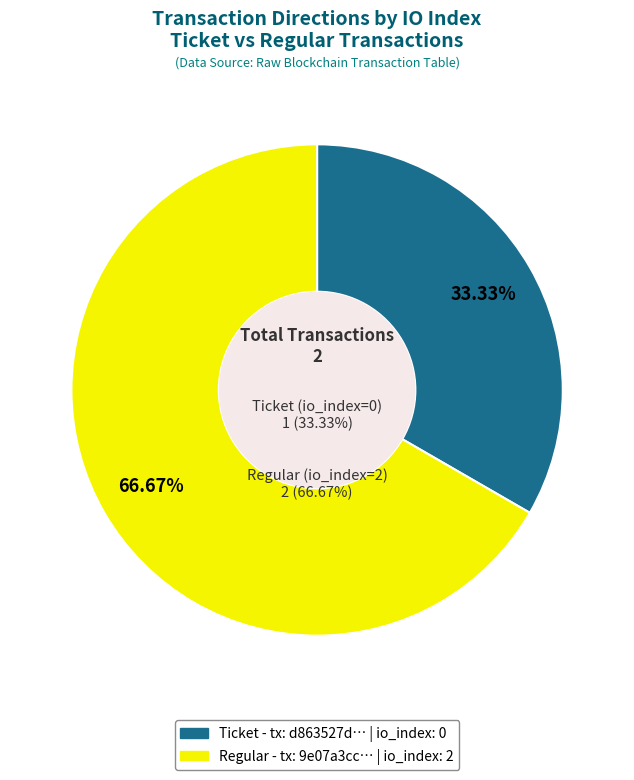

To the nearest percent, what is the average slice percentage?

50%